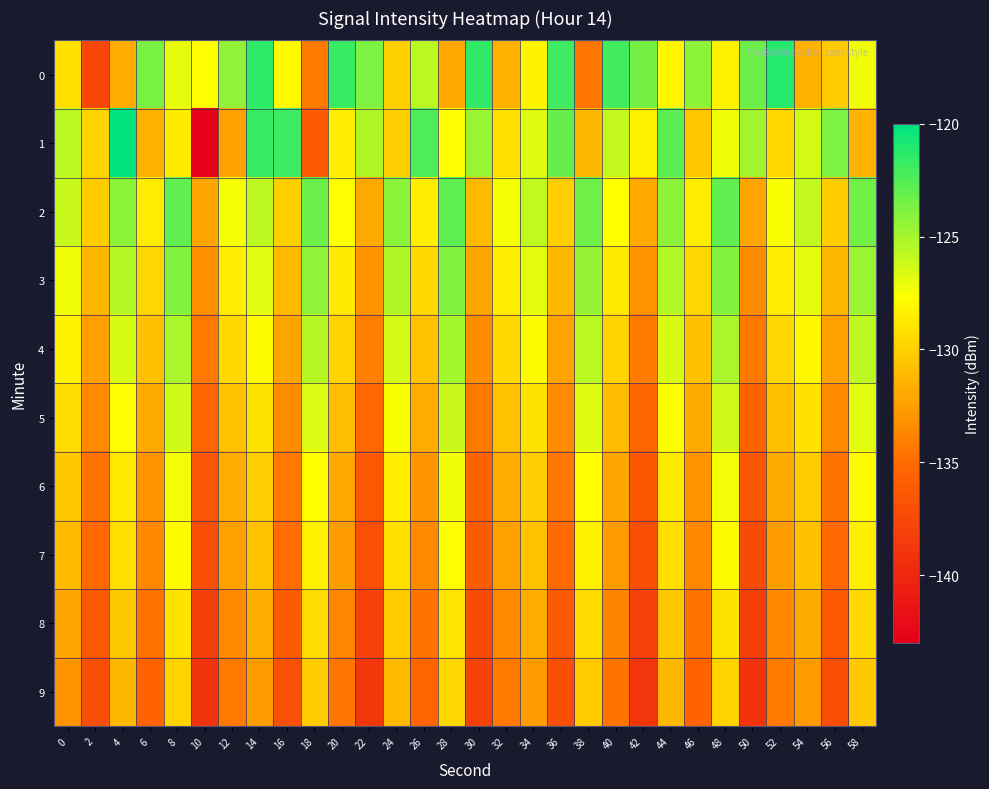

What is the minimum value shown in the chart?

-142.8